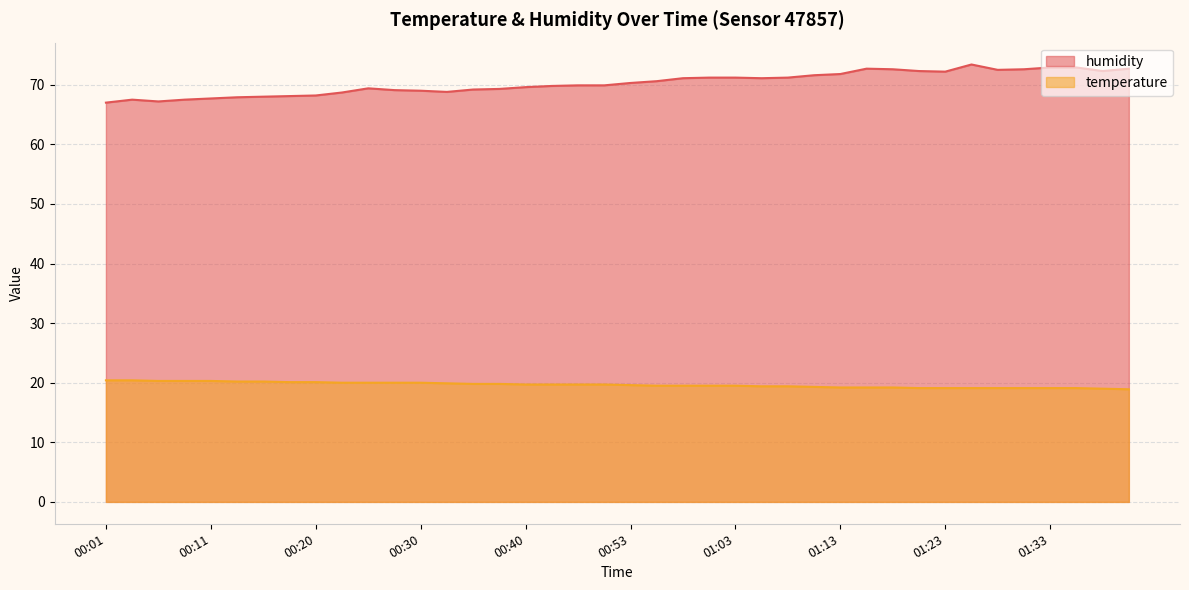

Which series has the largest range (max minus min)?

humidity